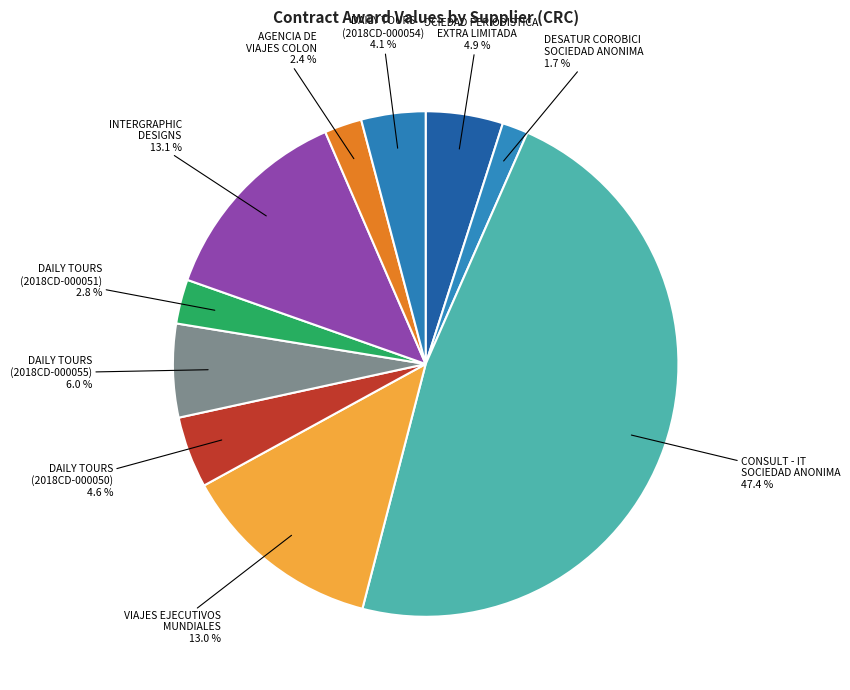

How many slices are in this pie chart?

10